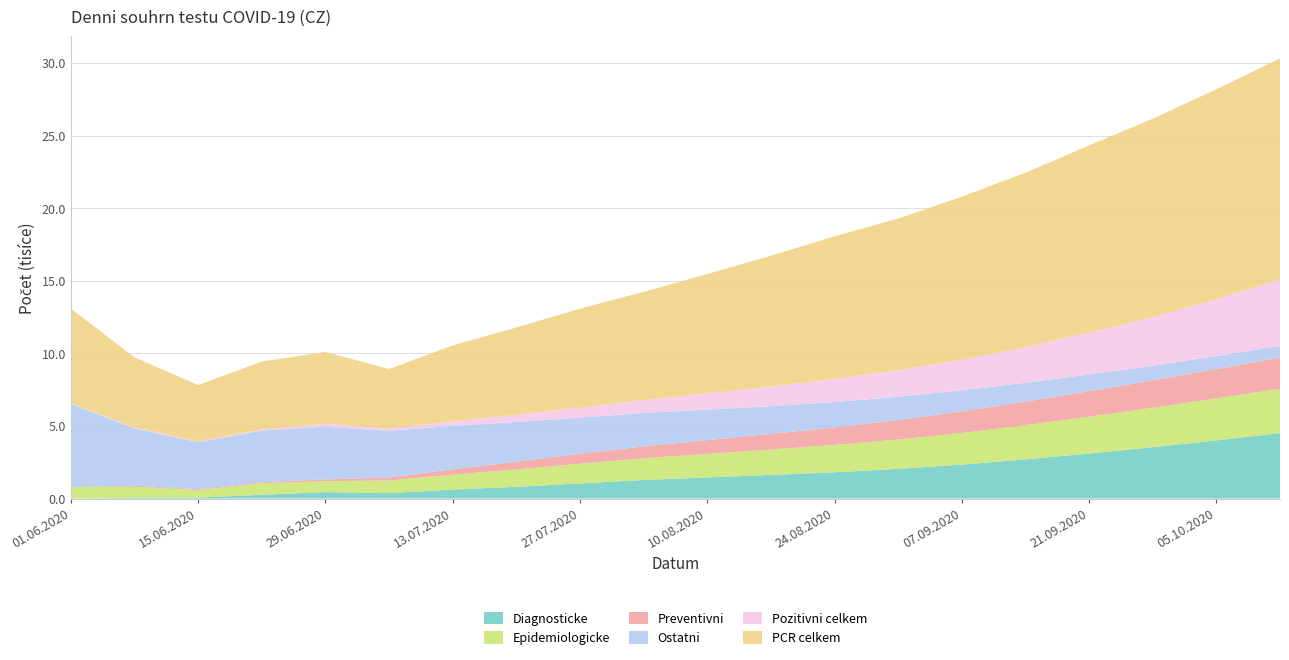

Reading right to left, transcribe all the data shown in this chart.

Diagnosticke: 4512	4010	3540	3102	2698	2341	2050	1810	1632	1456	1284	1043	812	621	378	446	264	70	57	7
Epidemiologicke: 3050	2890	2712	2534	2356	2178	2012	1890	1745	1623	1490	1356	1198	1023	867	752	794	519	758	774
Preventivni: 2150	2020	1890	1760	1620	1490	1350	1200	1080	950	820	680	520	380	210	126	73	63	71	3
Ostatni: 800	900	1000	1150	1300	1450	1600	1750	1900	2100	2300	2500	2750	2980	3210	3625	3556	3237	3944	5744
Pozitivni celkem: 4567	3912	3345	2890	2456	2100	1823	1589	1356	1102	890	678	489	312	156	201	64	40	69	34
PCR celkem: 15234	14456	13678	12890	12012	11234	10456	9823	9012	8234	7456	6823	6012	5234	4102	4949	4687	3889	4830	6528